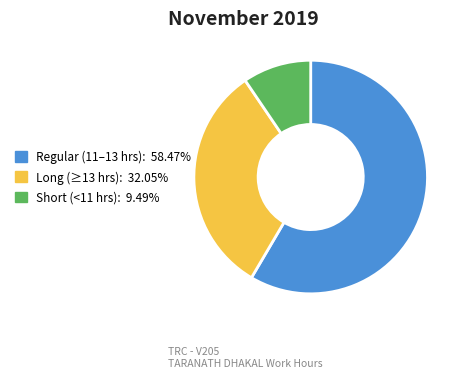

Is there a majority slice in this chart?

Yes